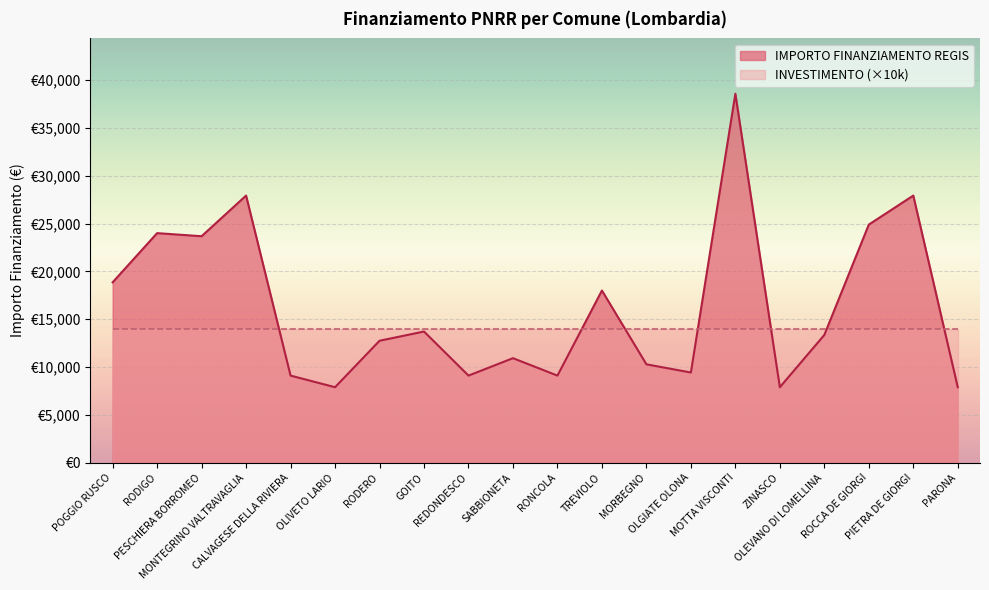

What is the ratio of the value at OLGIATE OLONA to the value at ZINASCO?

1.2